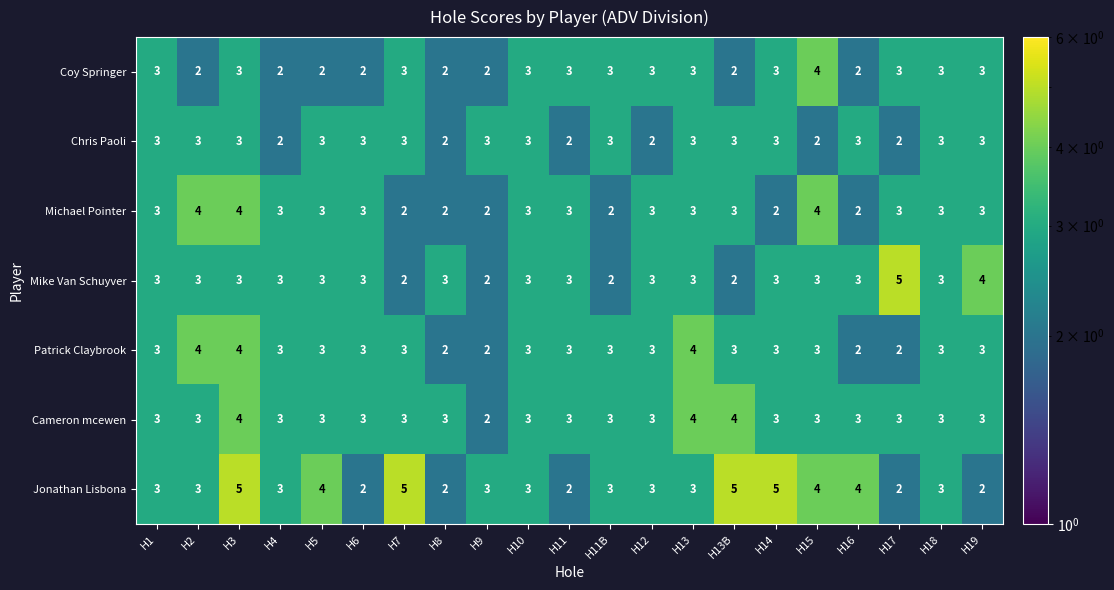

What is the sum of all Jonathan Lisbona values?

69